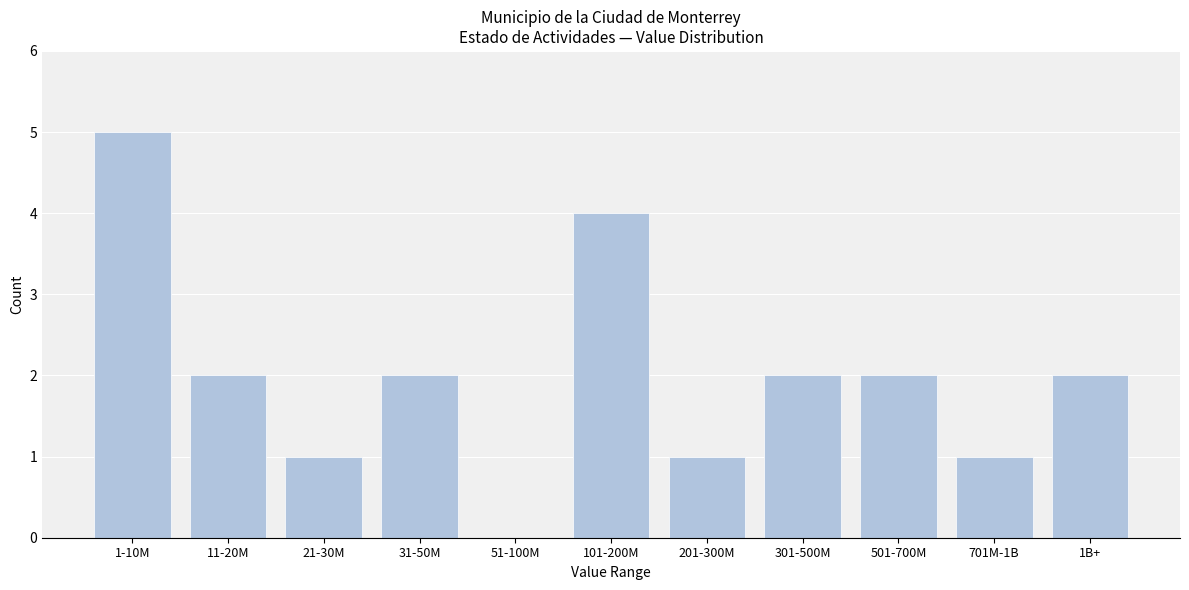

Reading left to right, list all the values displayed in this chart.

1-10M=5	11-20M=2	21-30M=1	31-50M=2	51-100M=0	101-200M=4	201-300M=1	301-500M=2	501-700M=2	701M-1B=1	1B+=2